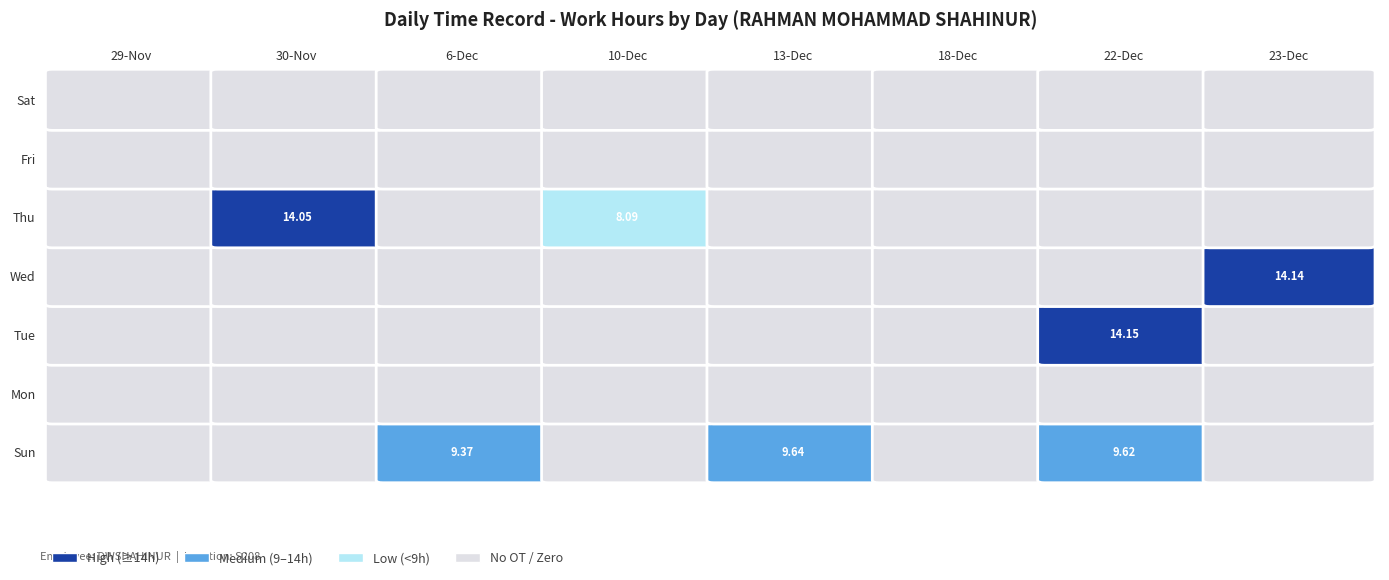

What is the average value of the Sun series?

3.6